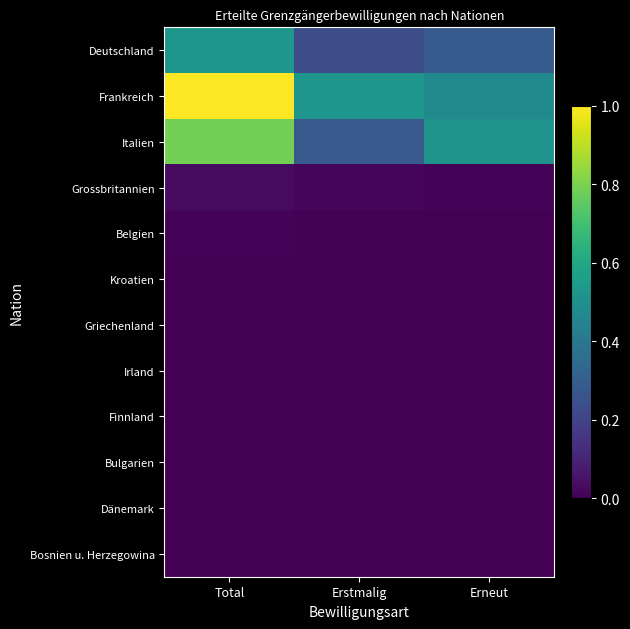

Count the number of categories in the chart.

3